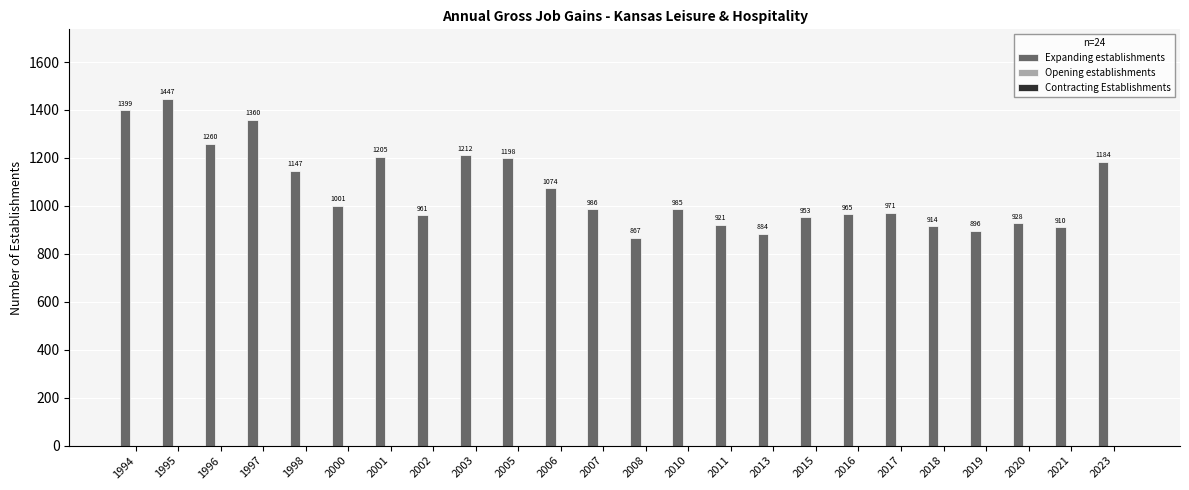

Which category has the highest value across all series?

1995